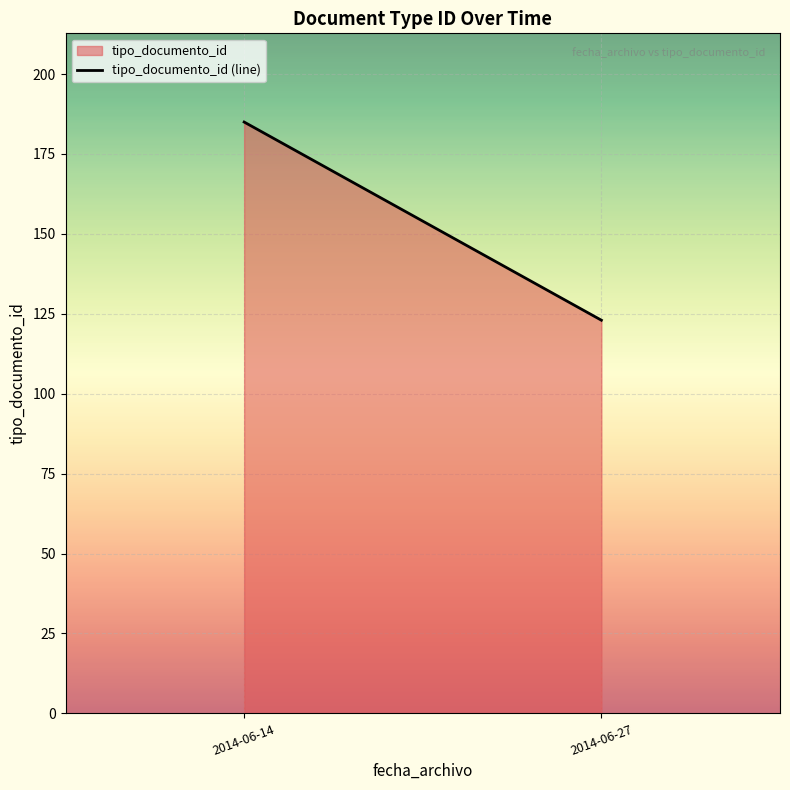

Approximately how many times larger is the value at 2014-06-14 compared to 2014-06-27?

1.5